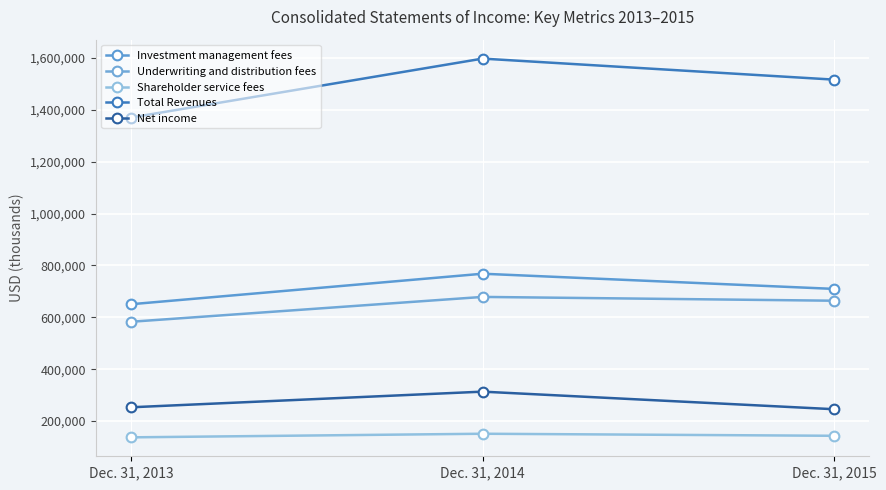

Which series changed the most between Dec. 31, 2013 and Dec. 31, 2014?

Total Revenues